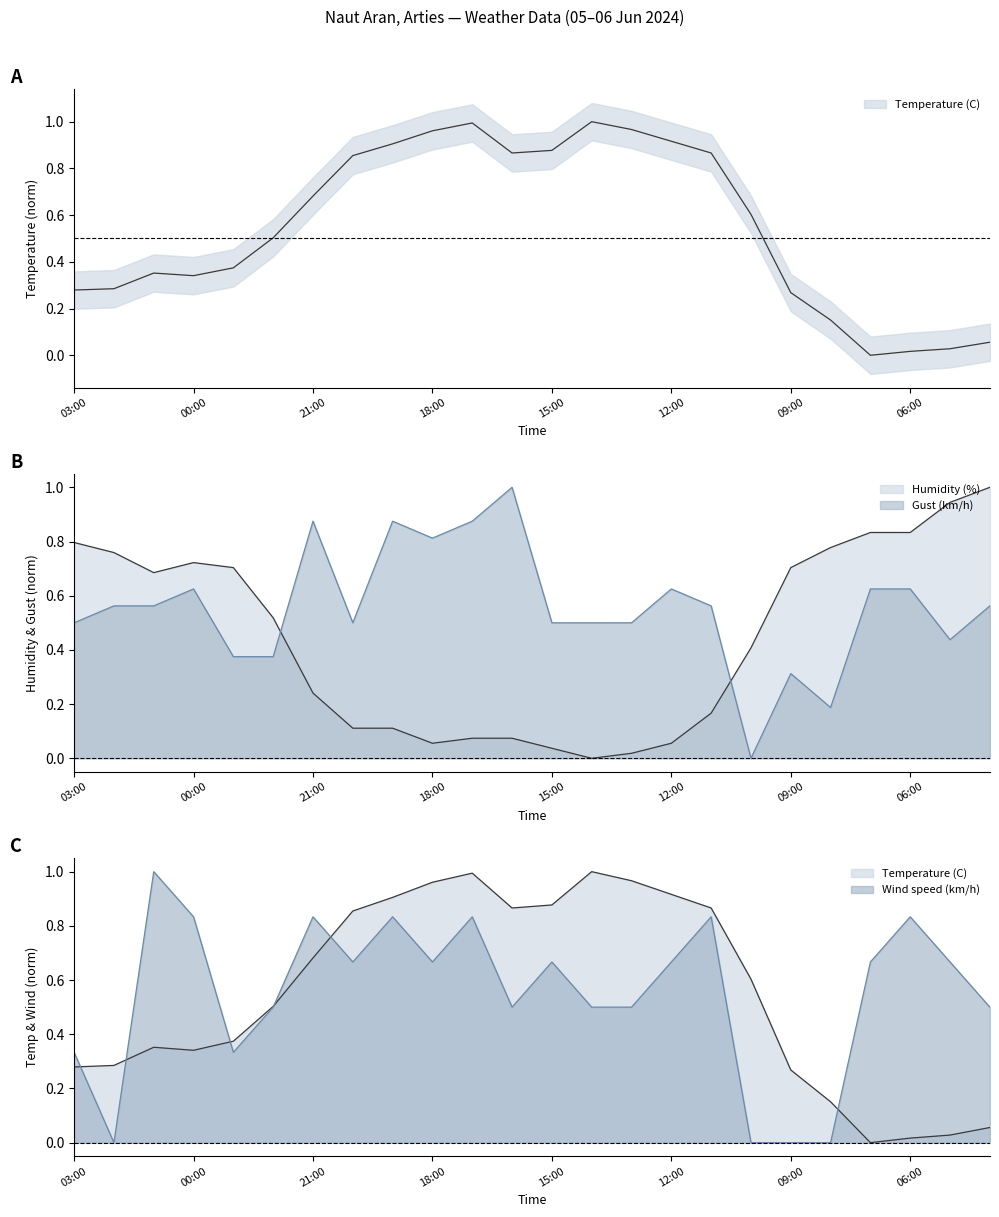

What are all the series names shown in the legend?

Temperature (C), Humidity (%), Wind speed (km/h), Gust (km/h)